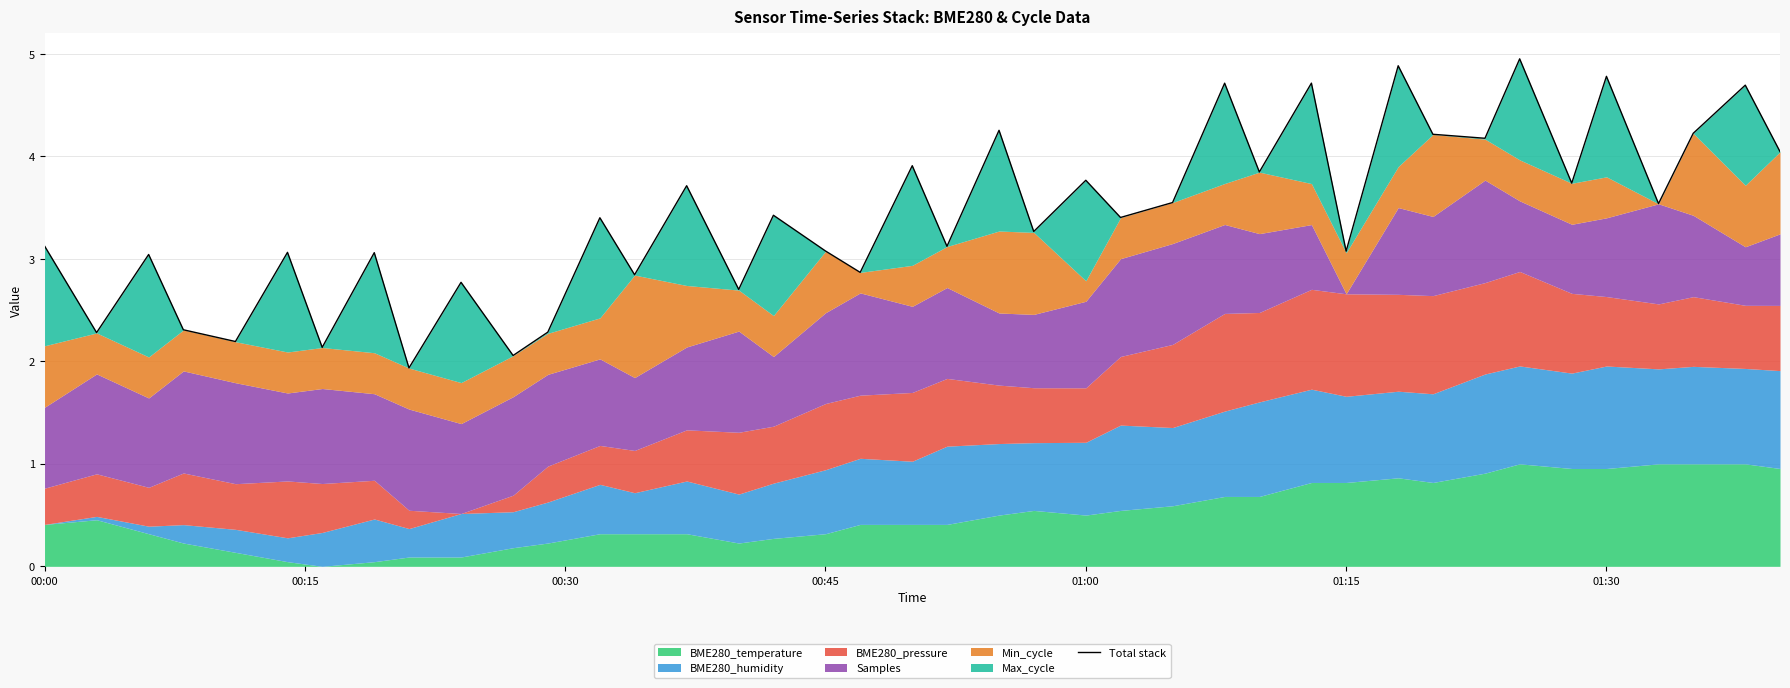

Where is the first local minimum?

00:15